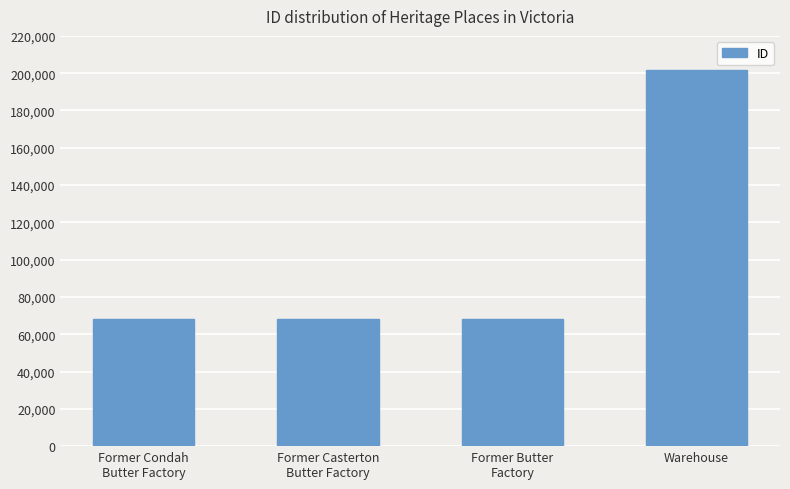

How many bars are there in total?

4